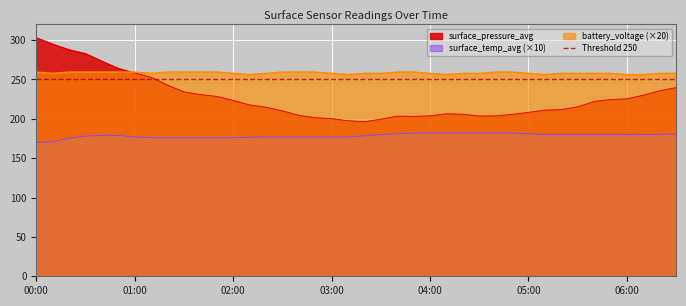

Rank the categories by surface_temp_avg value from highest to lowest.

04:00, 04:10, 04:20, 04:30, 04:40, 04:50, 03:50, 03:40, 05:00, 06:30, 06:20, 03:30, 05:10, 05:20, 05:30, 05:40, 05:50, 06:00, 06:10, 00:40, 00:50, 03:20, 00:30, 01:00, 02:30, 02:40, 02:50, 03:00, 03:10, 02:20, 02:10, 01:10, 01:20, 01:30, 01:40, 01:50, 02:00, 00:20, 00:10, 00:00